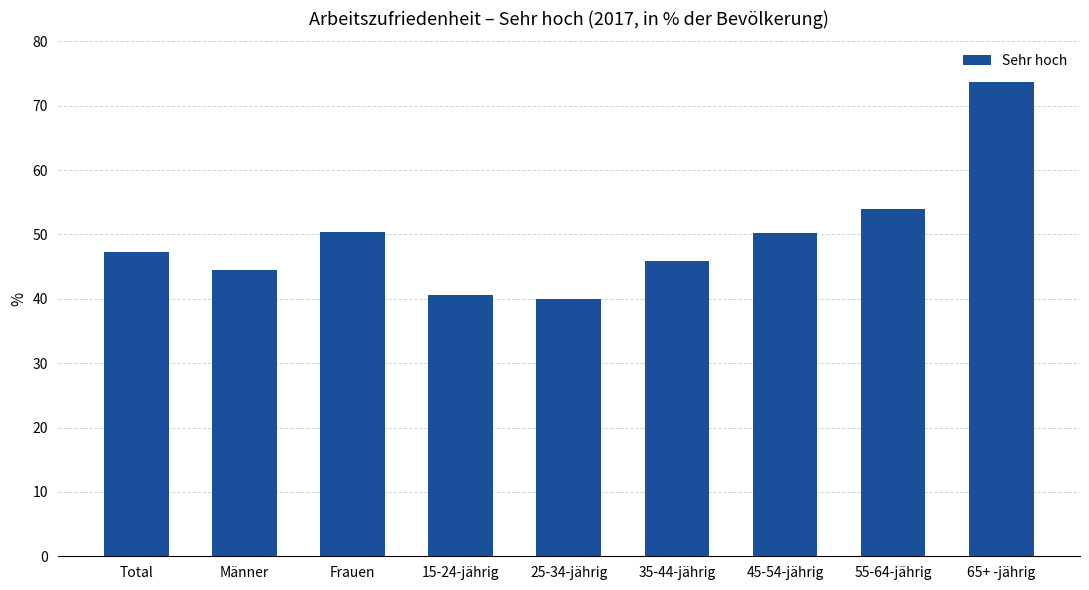

Between Frauen and 35-44-jährig, which is larger?

Frauen